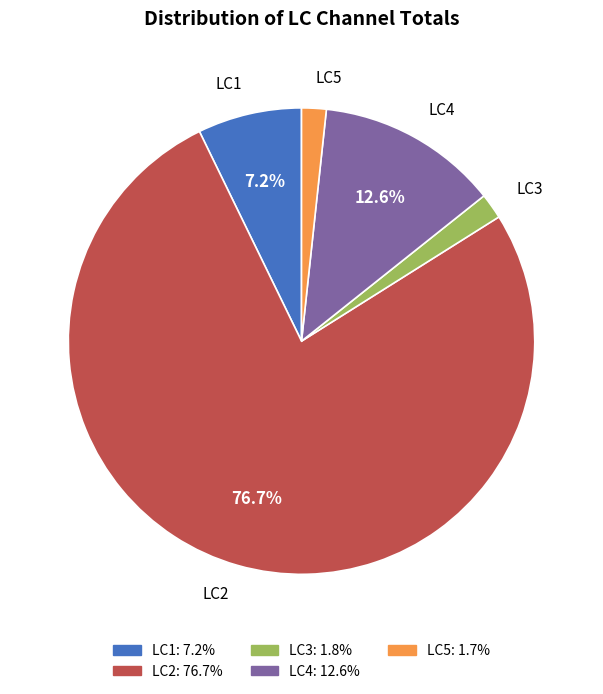

How many segments does this pie chart have?

5